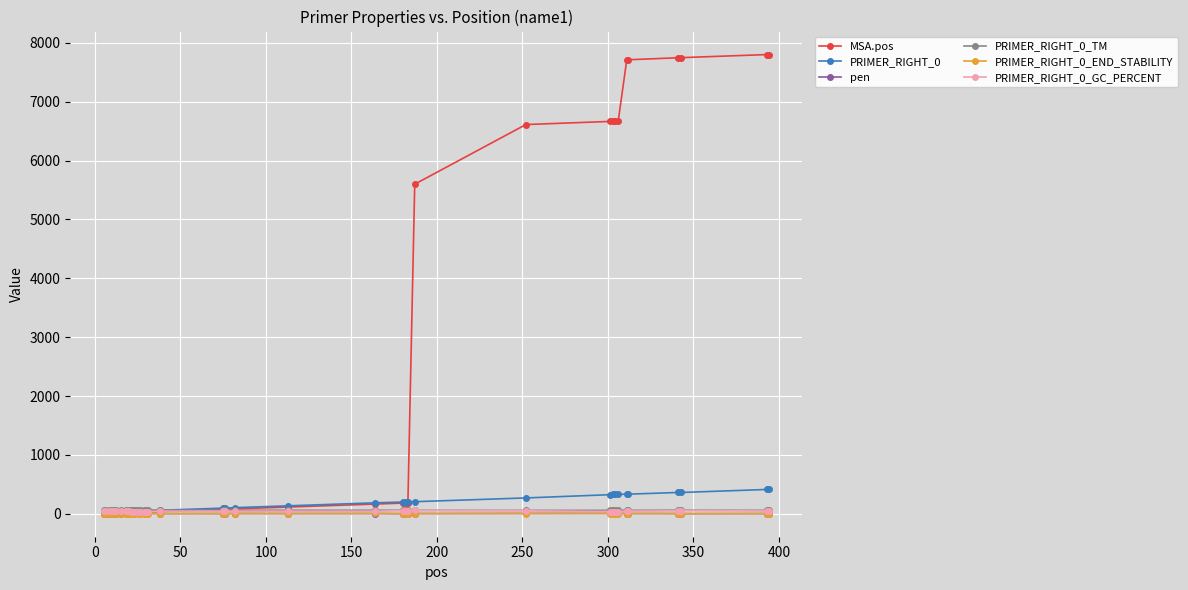

What is the value of the PRIMER_RIGHT_0 point at the 15th from the left?

48.0